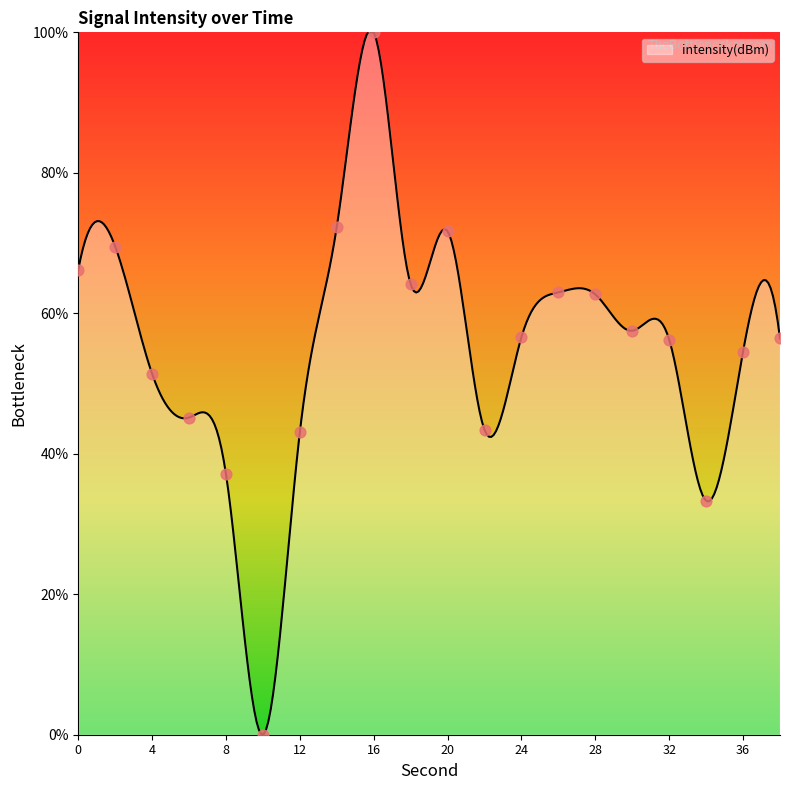

What is the ratio of the value at 6 to the value at 22?

1.0